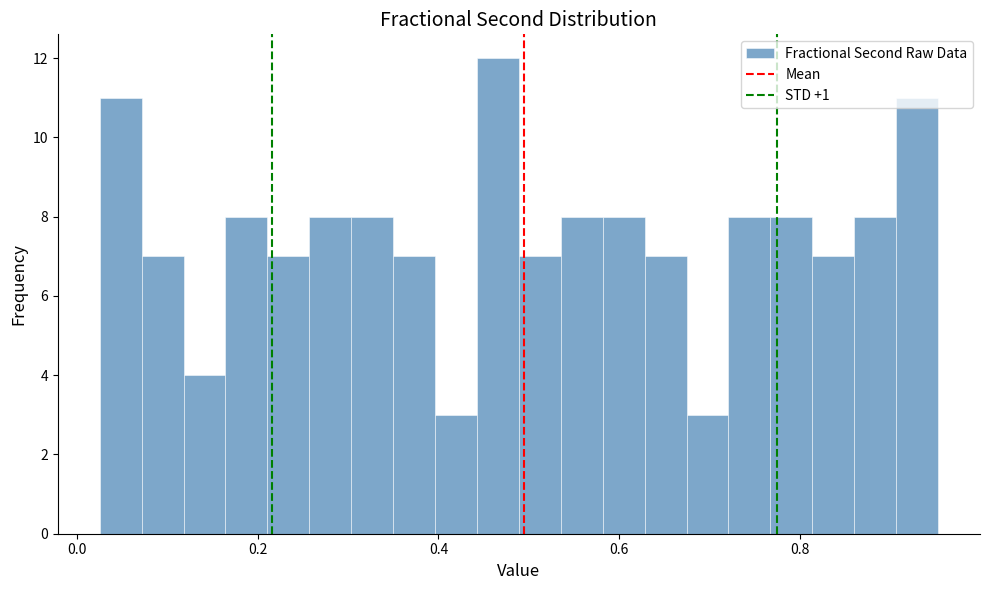

Read against the x-axis, roughly where is the centre of the tallest bar?

0.46